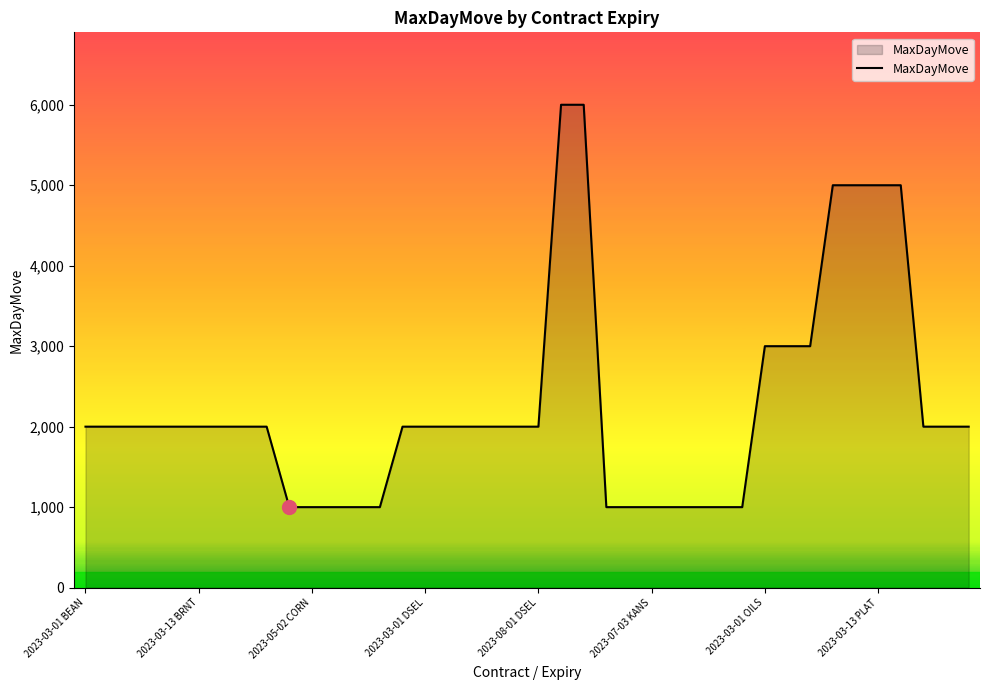

What is the difference between the maximum and minimum values?

5000